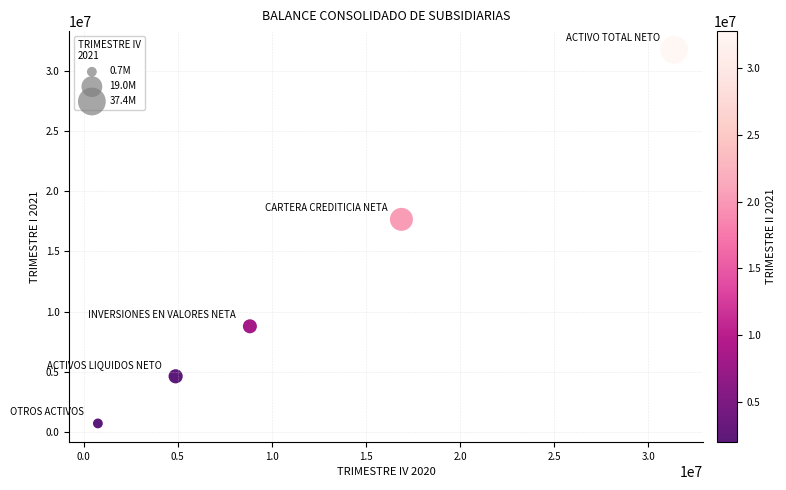

What Y value in the scatter plot is closest to 16223084?

17657179.7